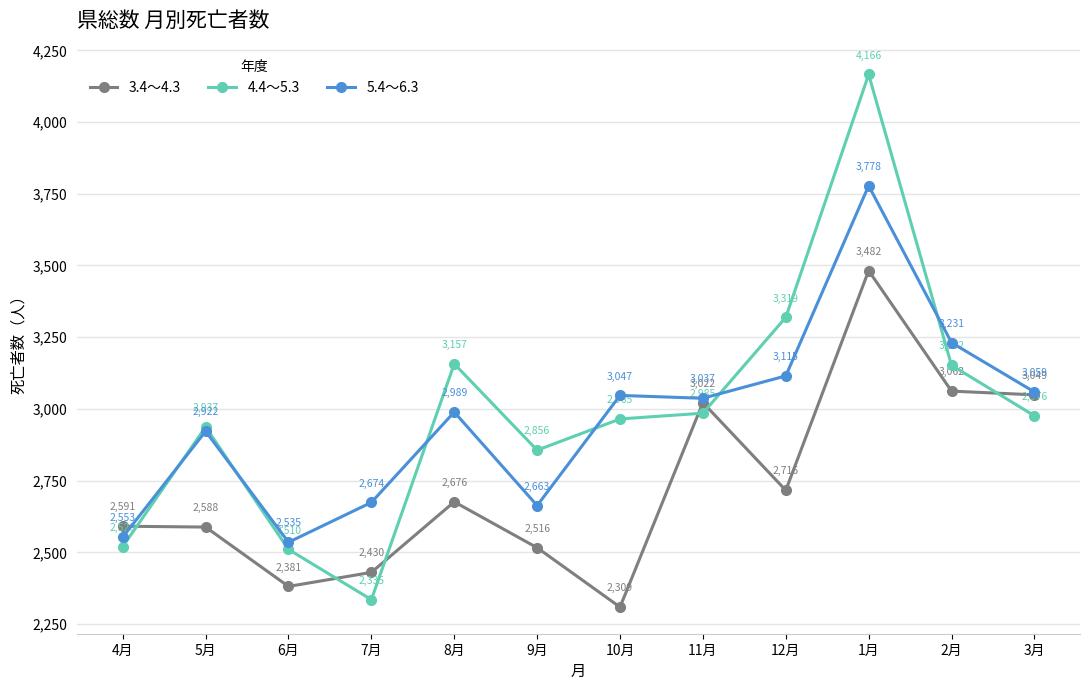

Where is 4.4～5.3 nearest to the value 3250?

12月